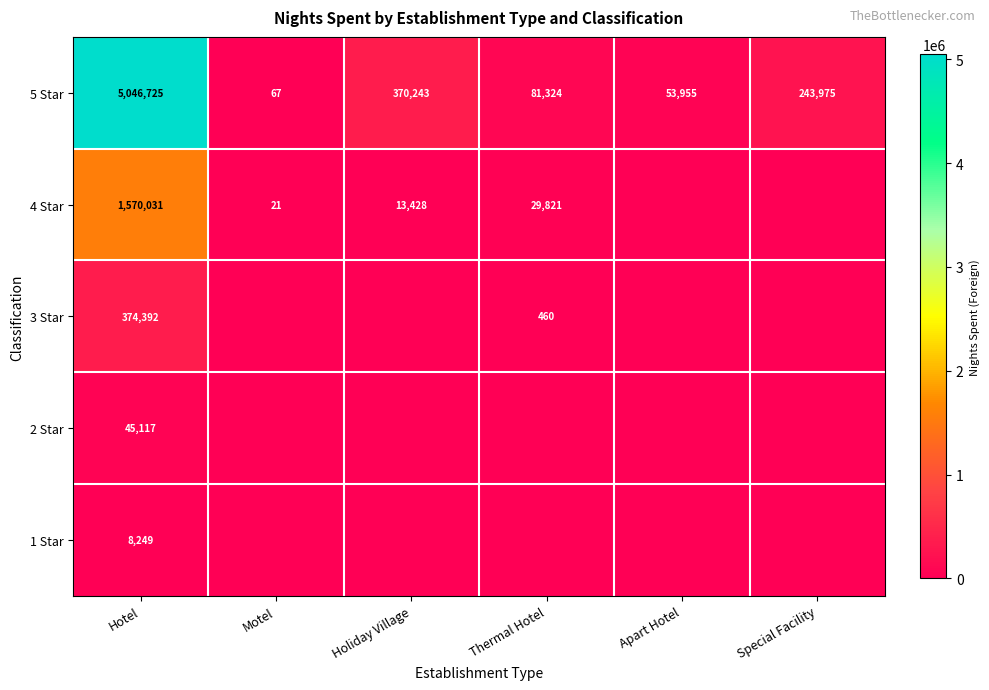

The 5 Star series shows 83286 at Apart Hotel. True or false?

False